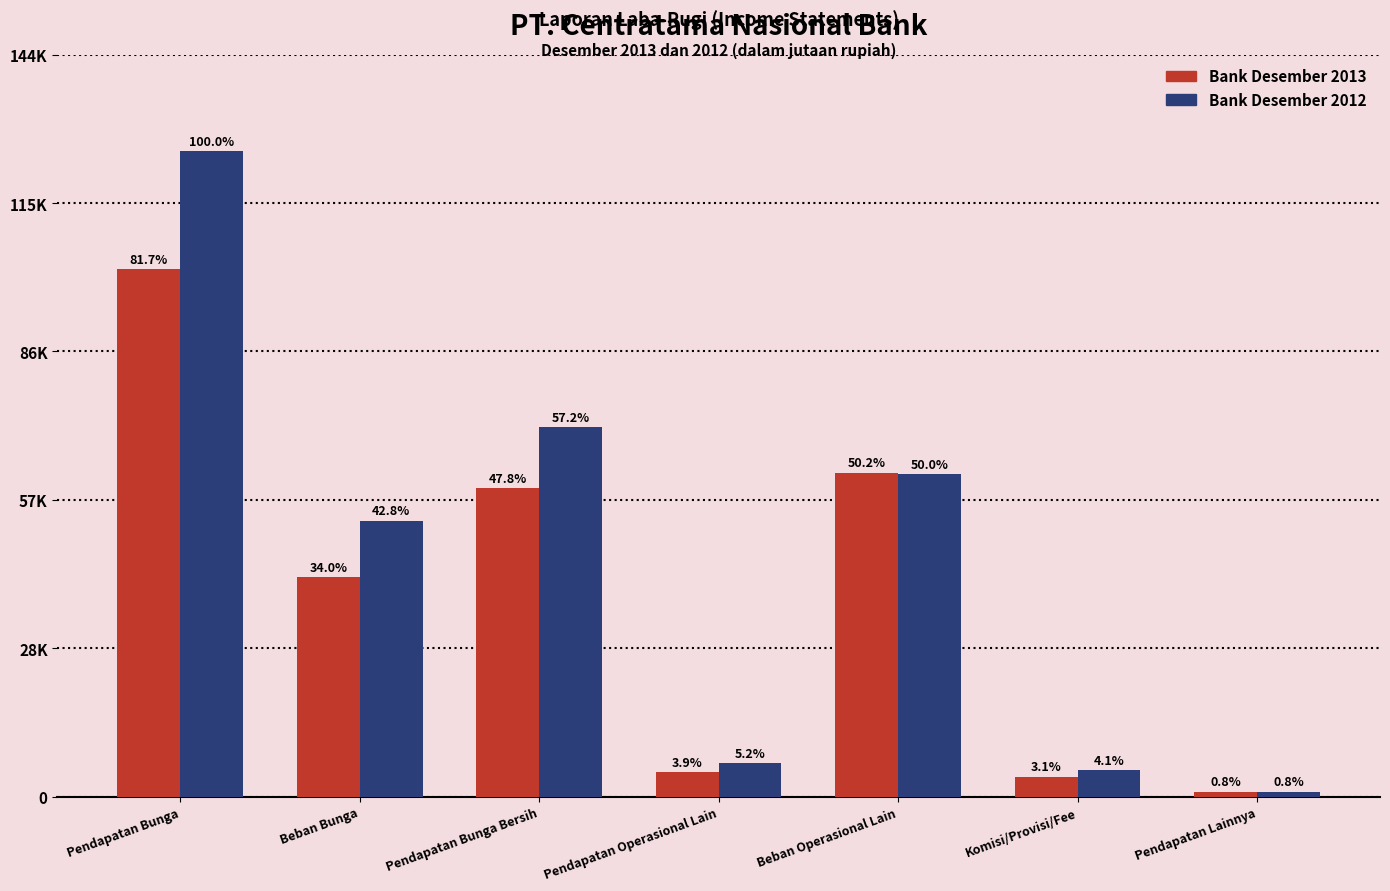

What are all the series names shown in the legend?

Bank Desember 2013, Bank Desember 2012